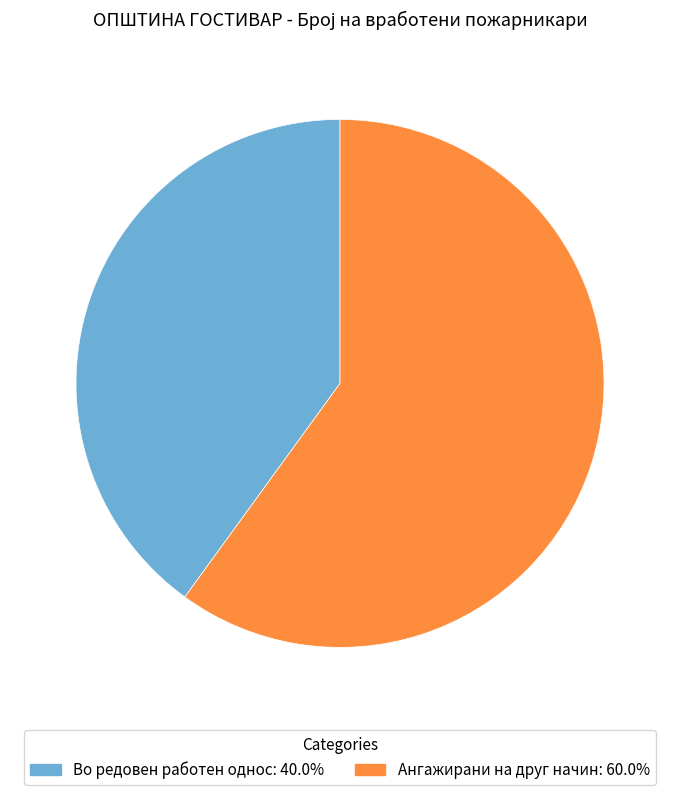

Do Во редовен работен однос: 40.0% and Ангажирани на друг начин: 60.0% together represent more than half of the pie?

Yes